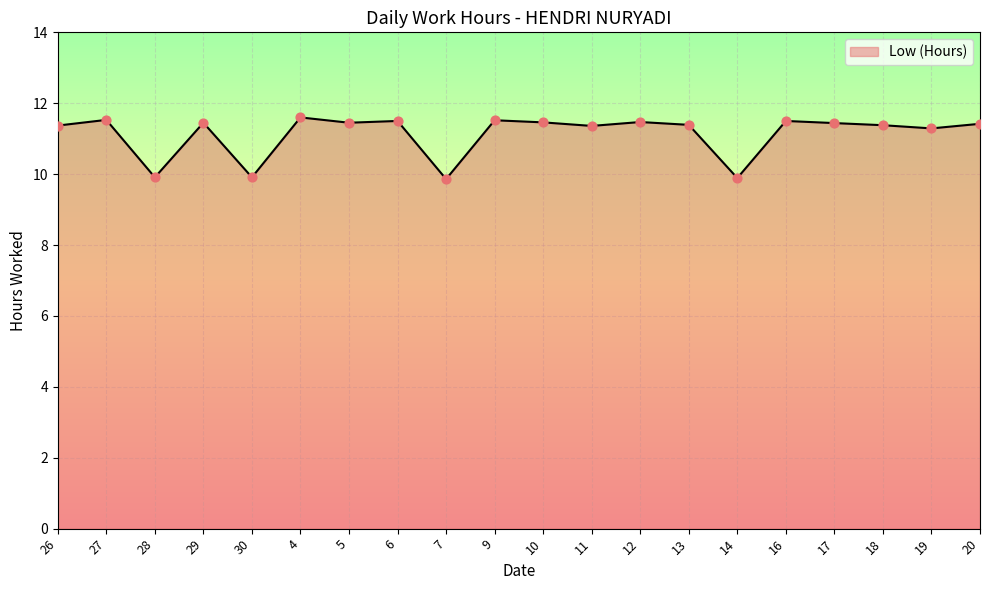

What is the change in value from 16 to 18?

-0.1